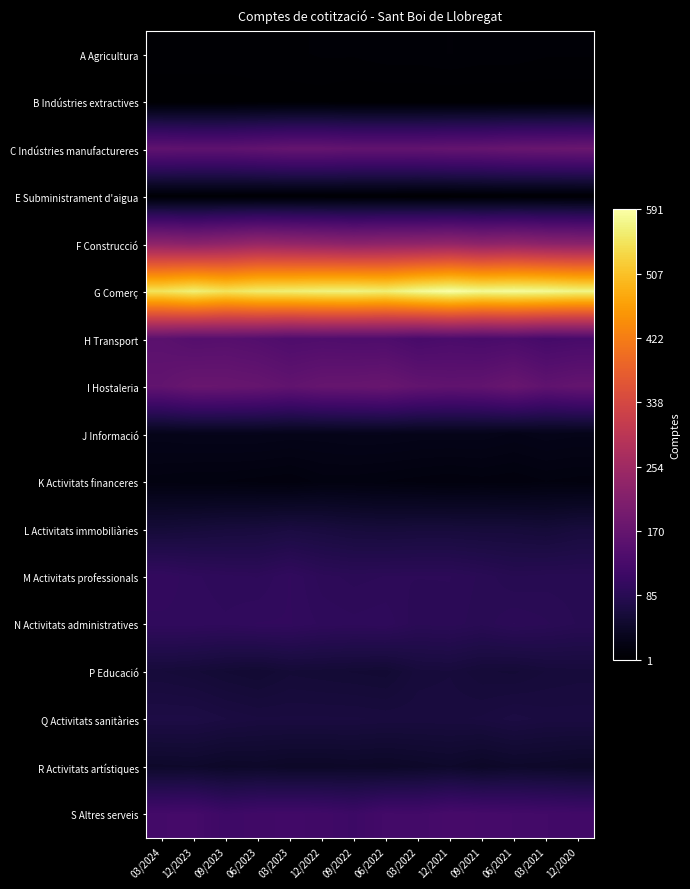

List the series in order of their peak value, highest first.

G Comerç, F Construcció, C Indústries manufactureres, I Hostaleria, H Transport, S Altres serveis, M Activitats professionals, N Activitats administratives, Q Activitats sanitàries, L Activitats immobiliàries, P Educació, R Activitats artístiques, J Informació, K Activitats financeres, A Agricultura, E Subministrament d'aigua, B Indústries extractives